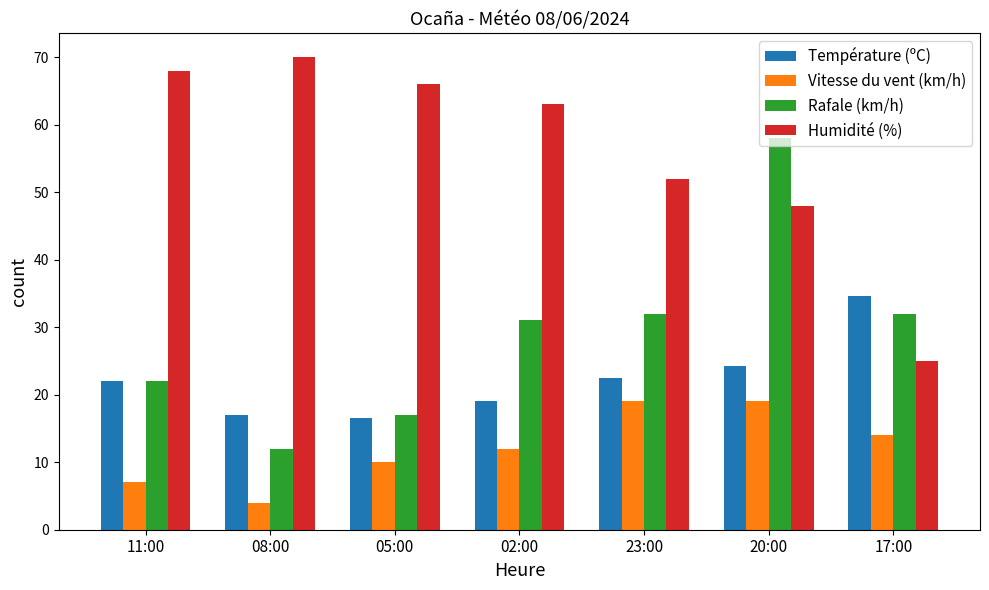

What is the difference between the maximum and minimum values in the Rafale (km/h) series?

46.0